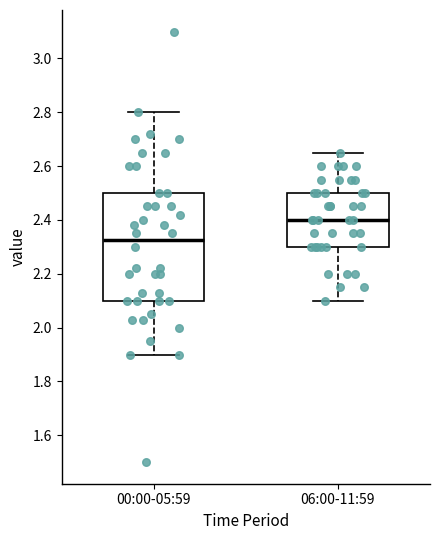

Where does the upper whisker of the box for 00:00-05:59 end on the y-axis? The values are not printed on the chart, so give them approximately, as read against the axis.

2.80